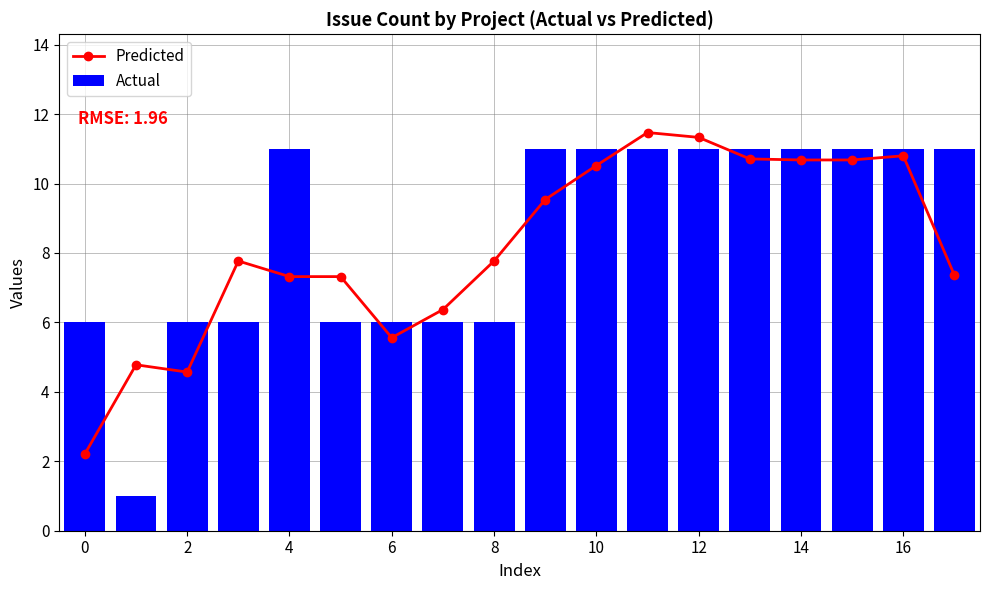

True or false: Predicted has a value of 4.6 at 2.

True